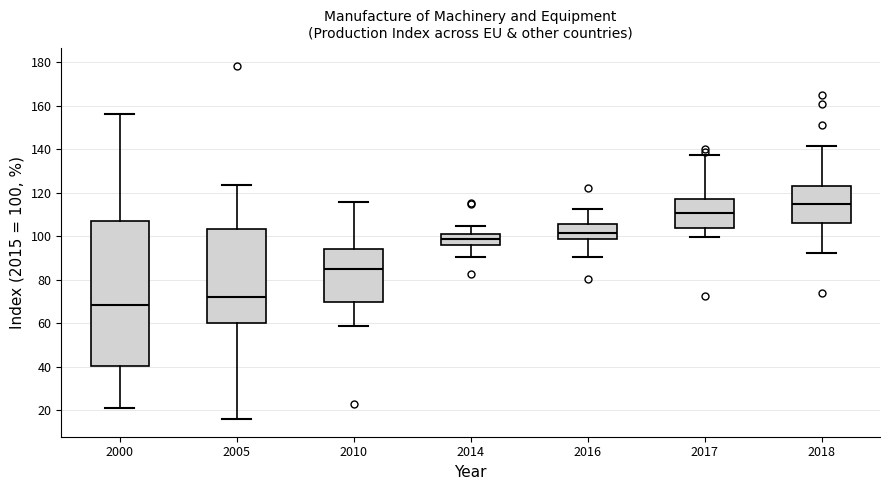

Where does the median line of the box at x = 2016 sit on the y-axis? The values are not printed on the chart, so give them approximately, as read against the axis.

102